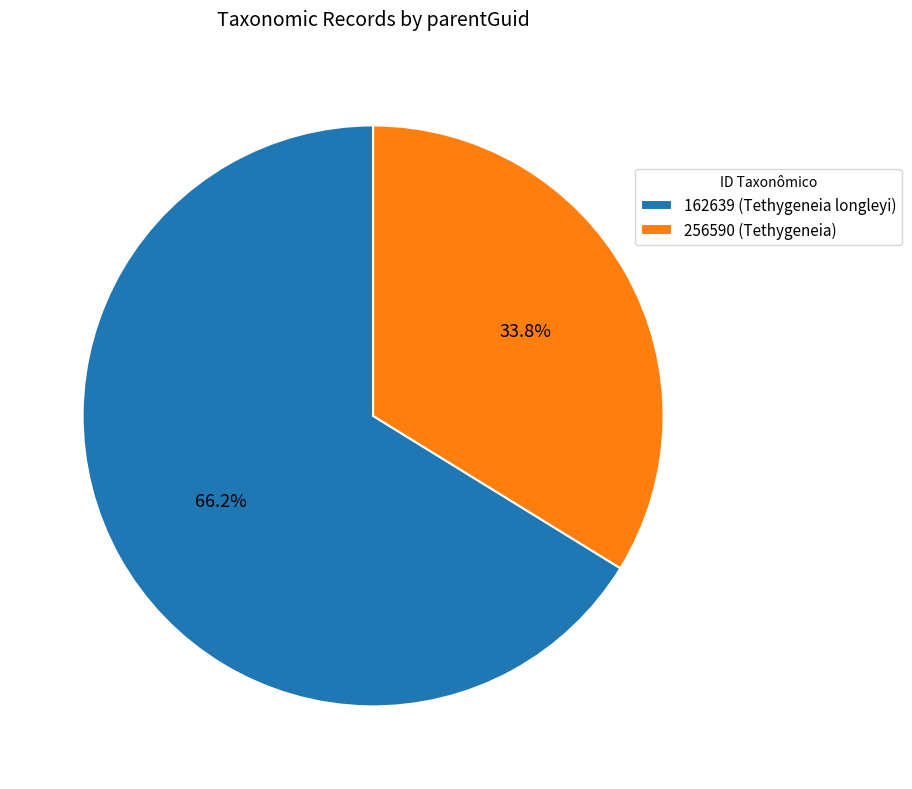

What percentage do 162639 (Tethygeneia longleyi) and 256590 (Tethygeneia) together represent?

100.0%